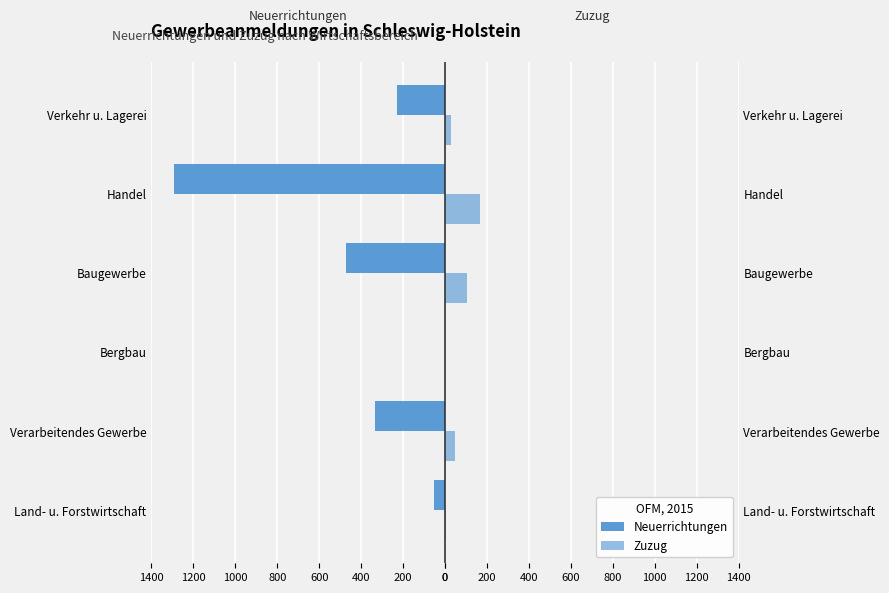

How many values in the Neuerrichtungen series exceed -228?

2